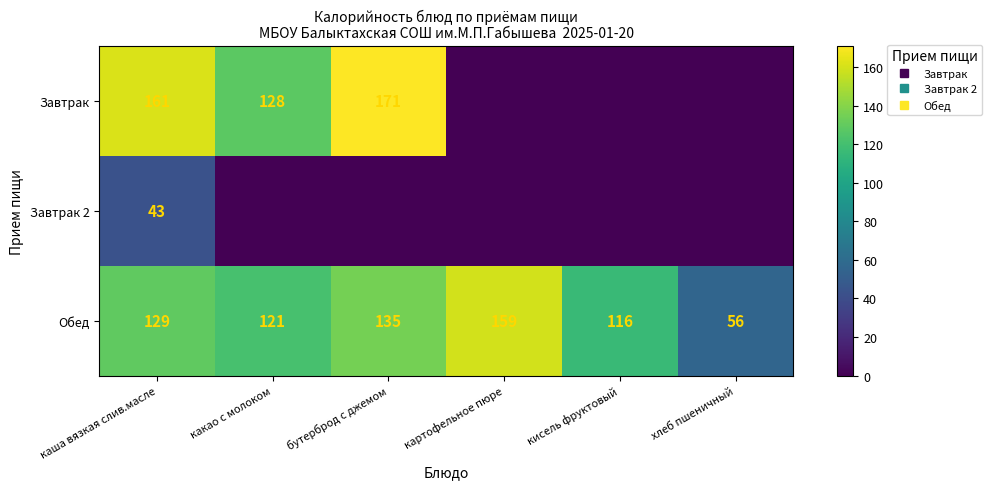

The Обед series shows 135 at бутерброд с джемом. True or false?

True